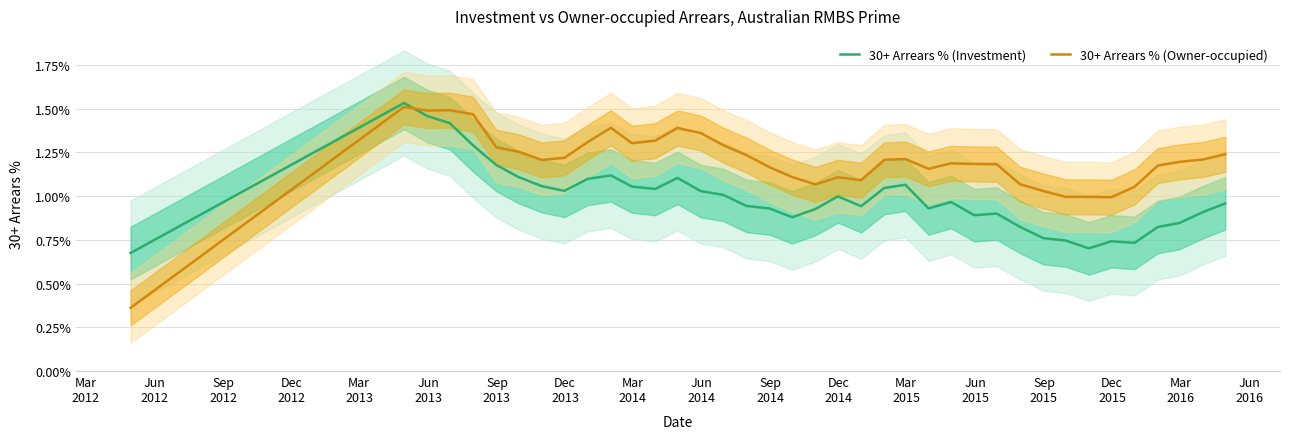

After their last crossing, which series has the higher values: 30+ Arrears % (Owner-occupied) or 30+ Arrears % (Investment)?

30+ Arrears % (Owner-occupied)